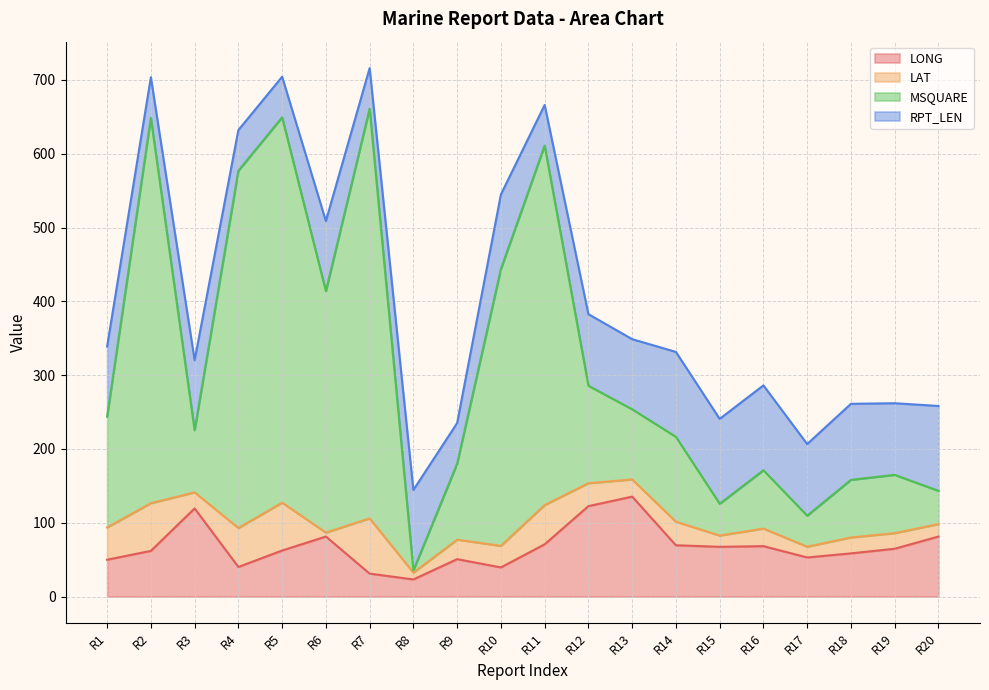

What is the spread (max minus min) of values at 01?

193.8